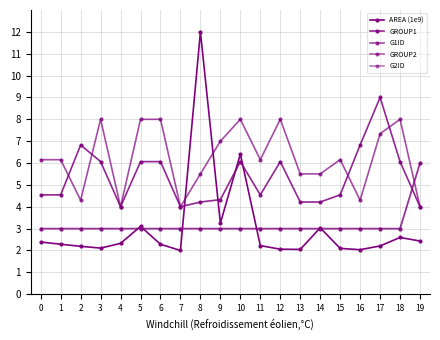

Is this an area chart (filled region under the line)?

No